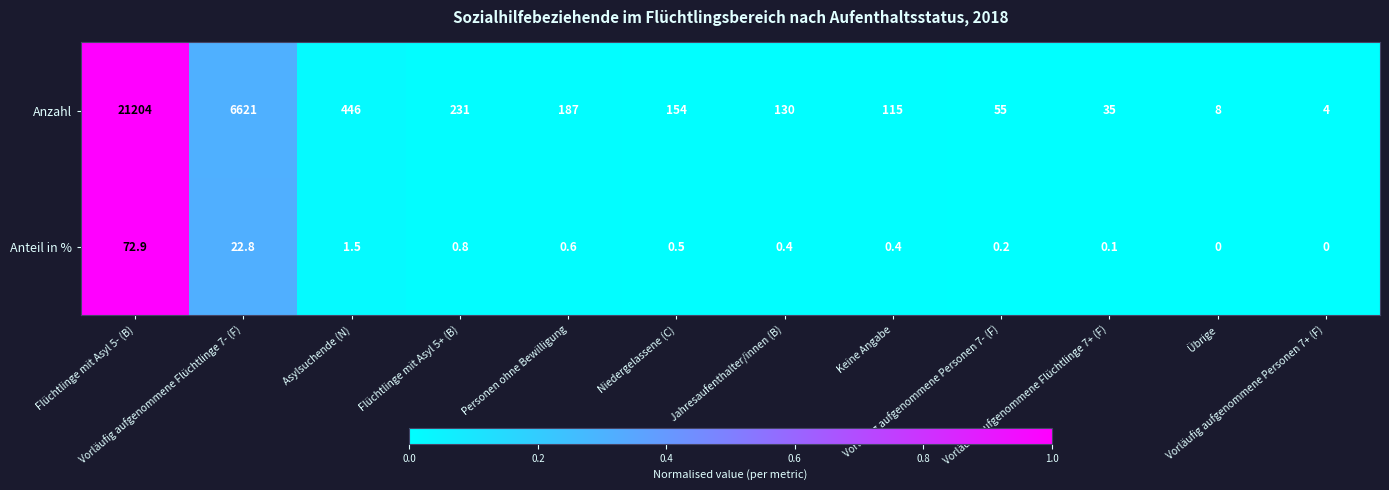

Which series has the largest total across all categories?

Anzahl